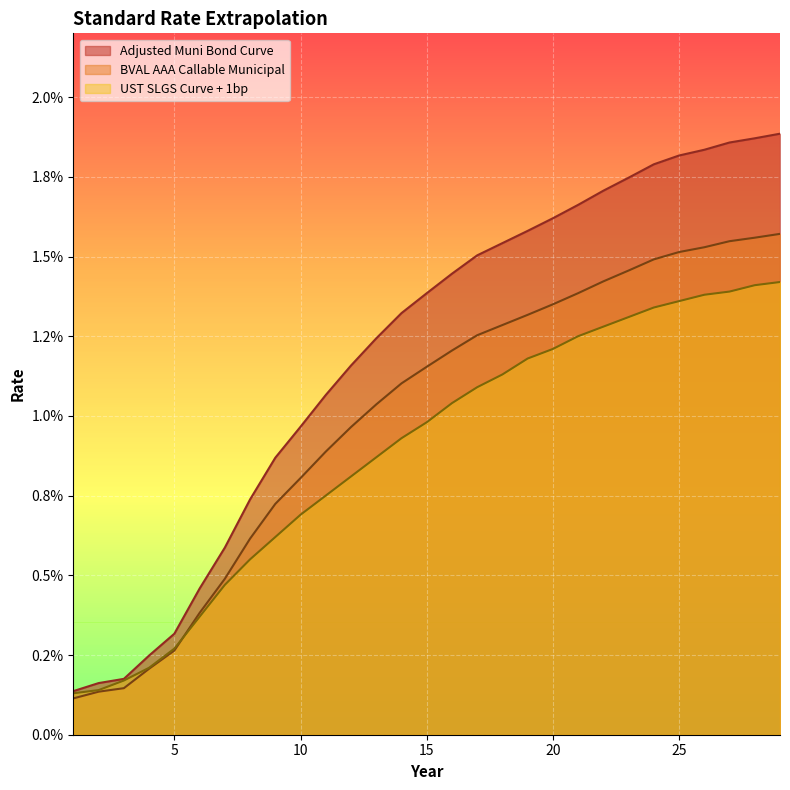

Between 23 and 20, which is larger?

23